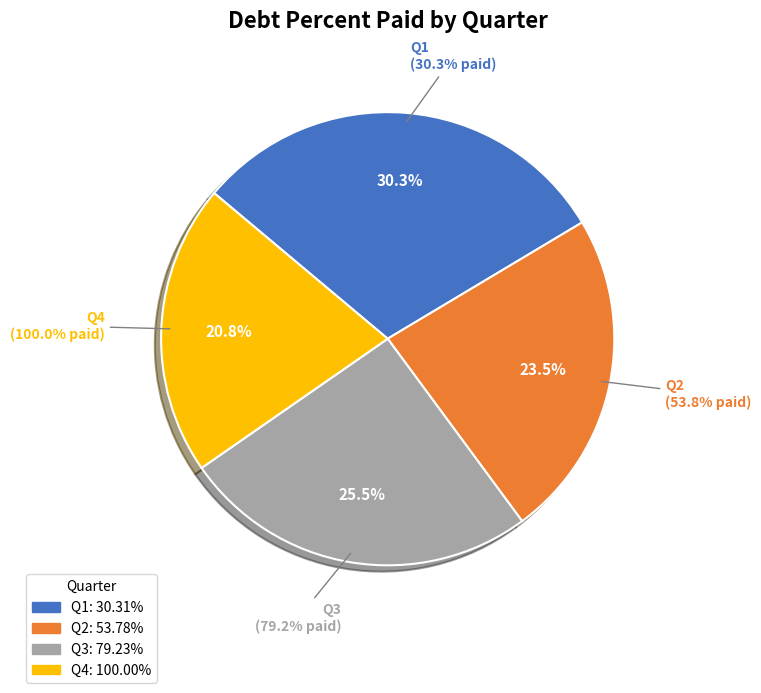

Count the number of slices in the pie.

4